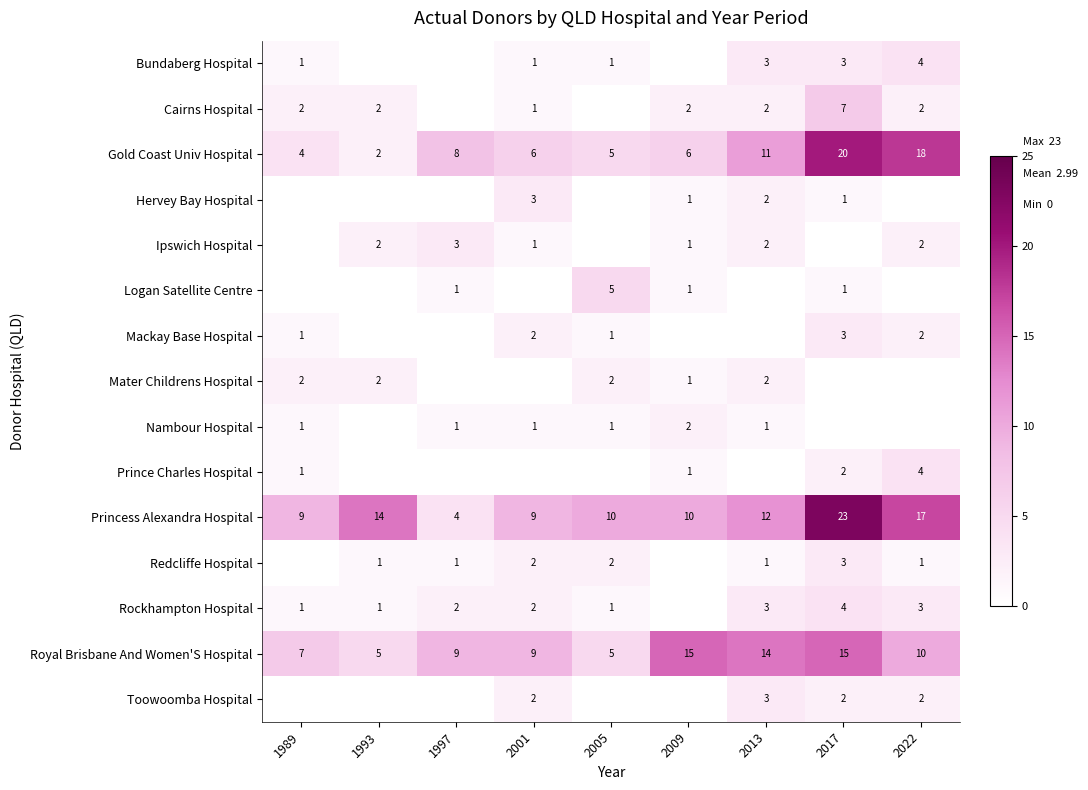

Between 2005 and 2017, which is larger?

2017